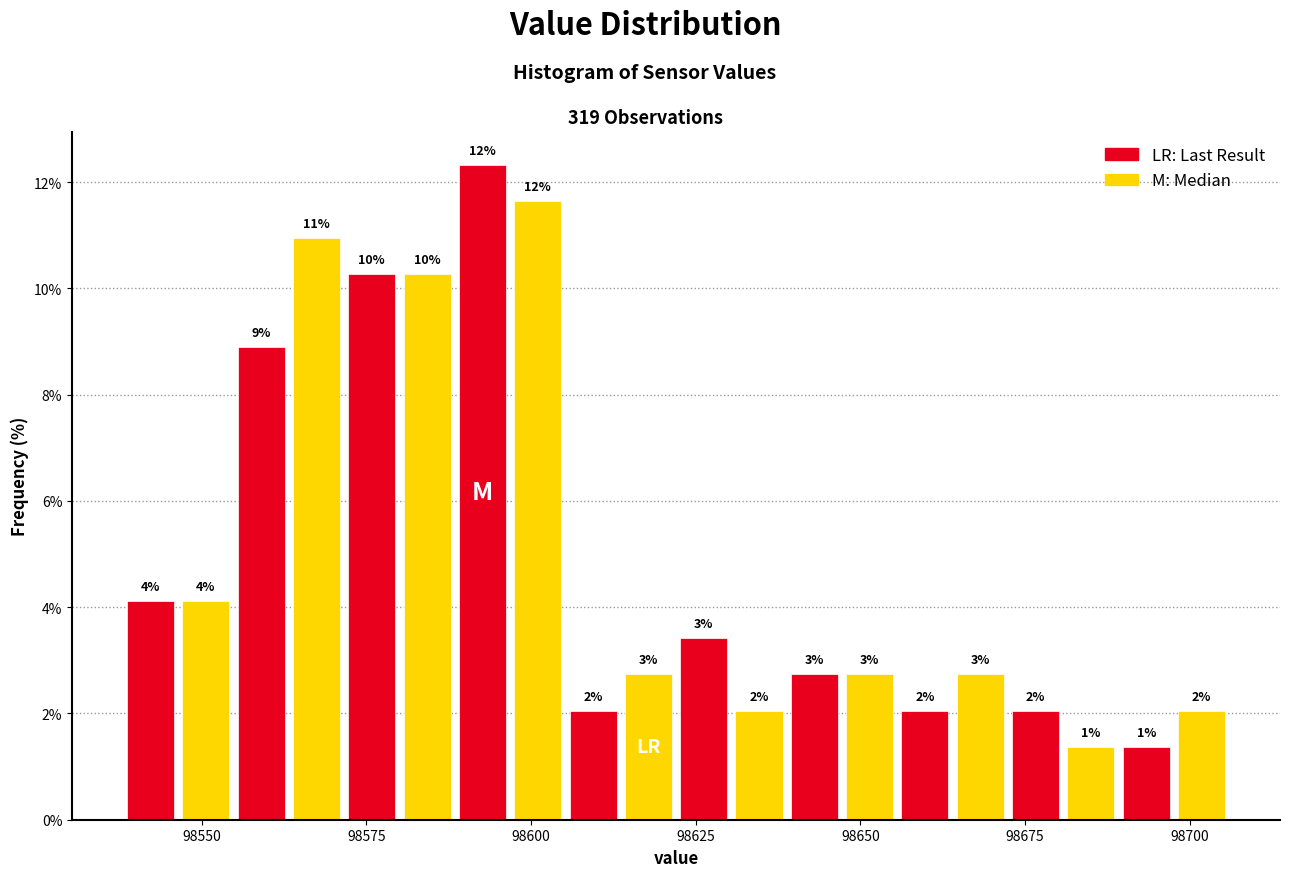

Around what value on the x-axis is the tallest bar? Give the approximate position of its centre, as read against the axis.

98595